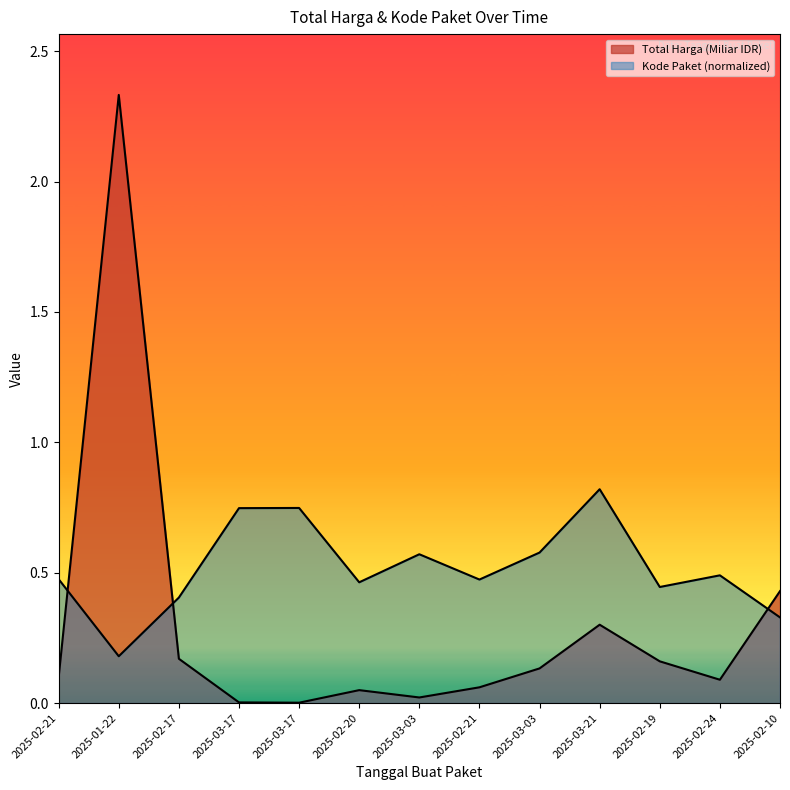

True or false: Total Harga (Miliar IDR) has a value of 4.0 at 2025-01-22.

False